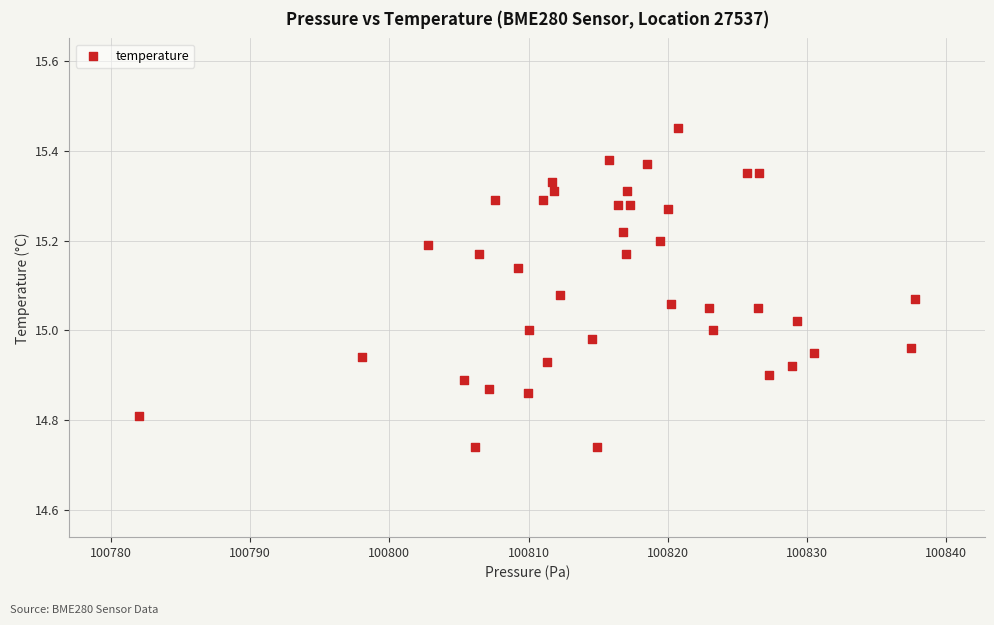

What is the range of X values (max minus min)?

55.8